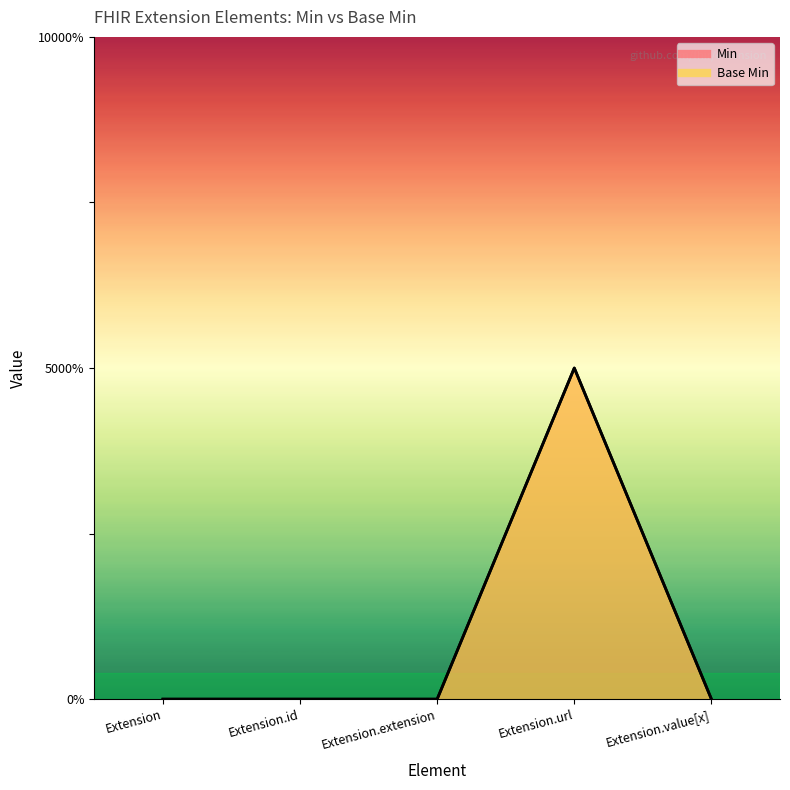

Which series has the largest range (max minus min)?

Min